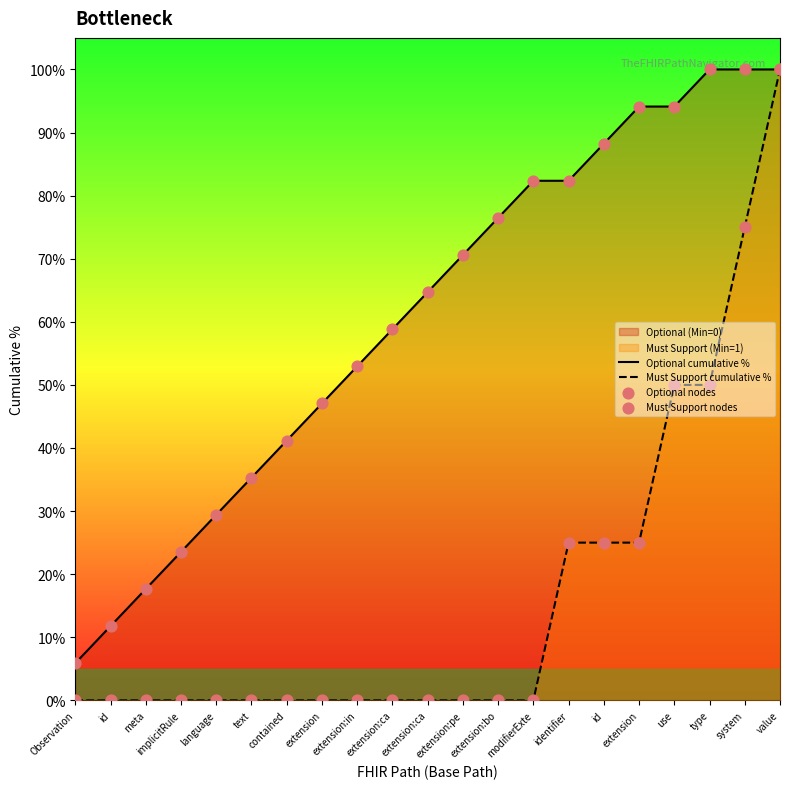

Which series has the largest Y range (max minus min)?

Must Support cumulative %